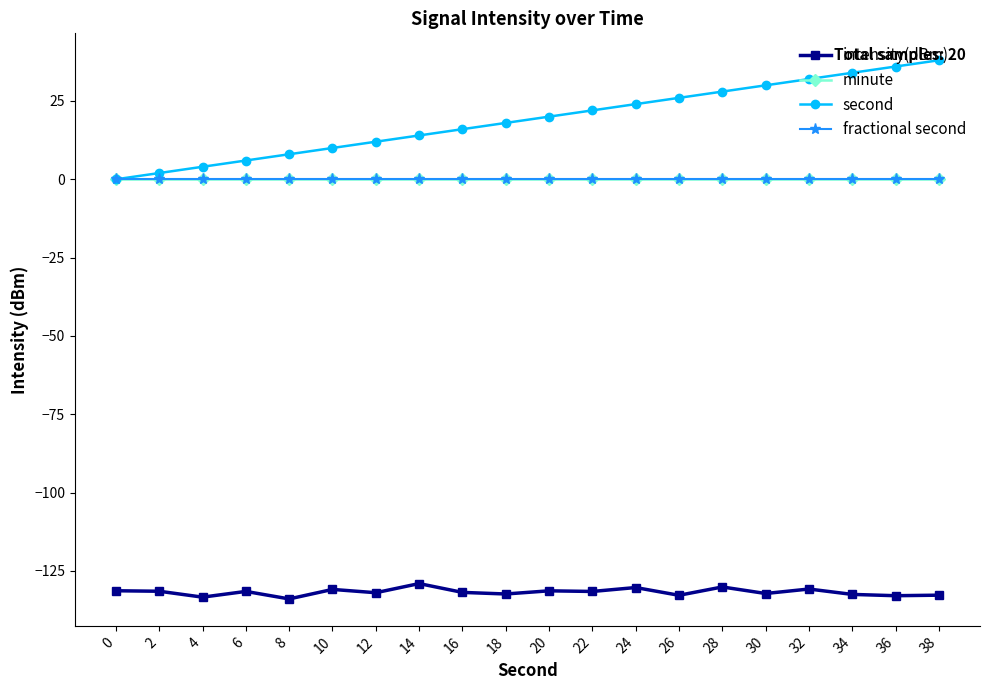

What is the spread (max minus min) of values at 32?

162.8